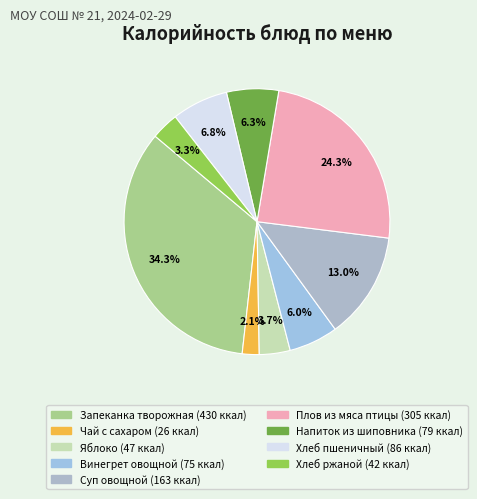

Does Напиток из шиповника account for over 50% of the chart?

No